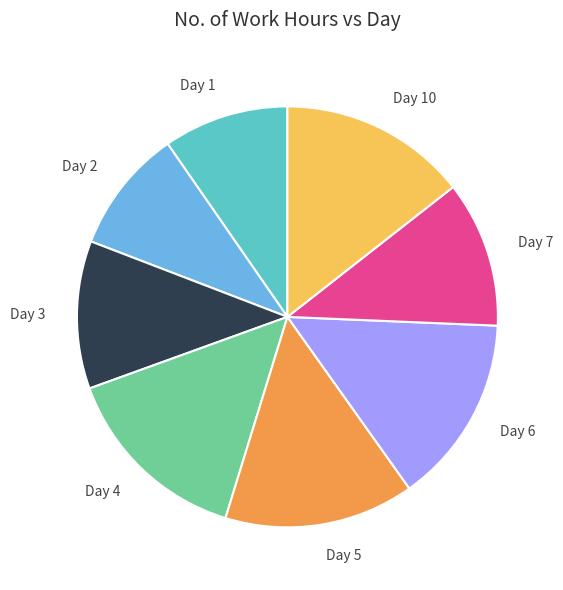

Does any single category account for the majority?

No